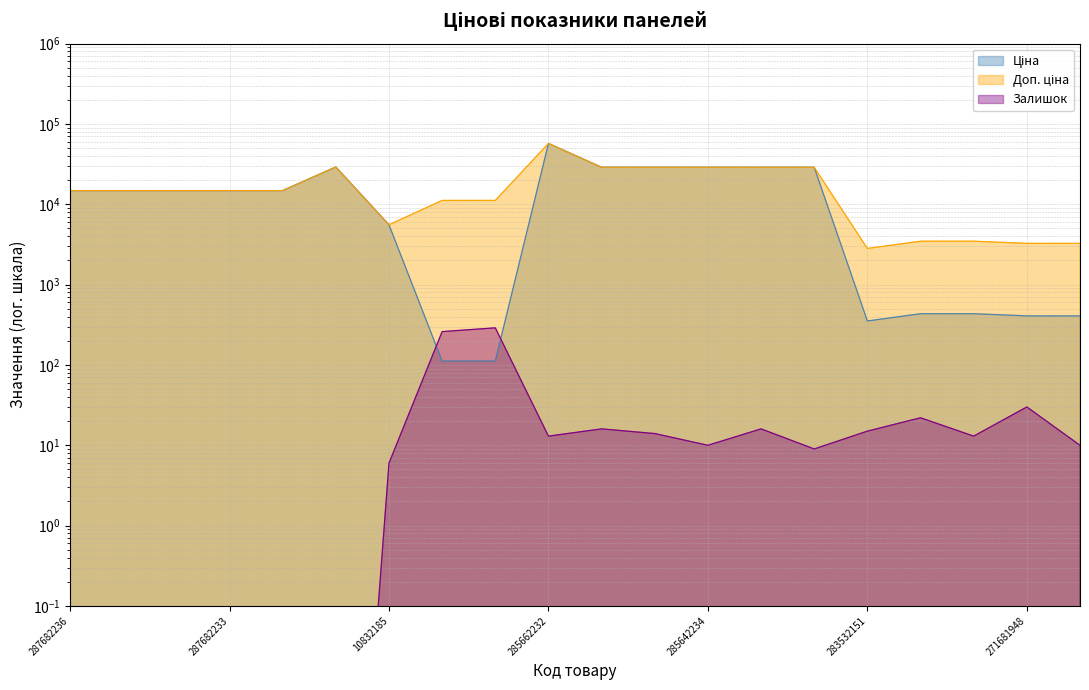

What is the sum of the Ціна values at 285642235 and 285642234?

57803.3